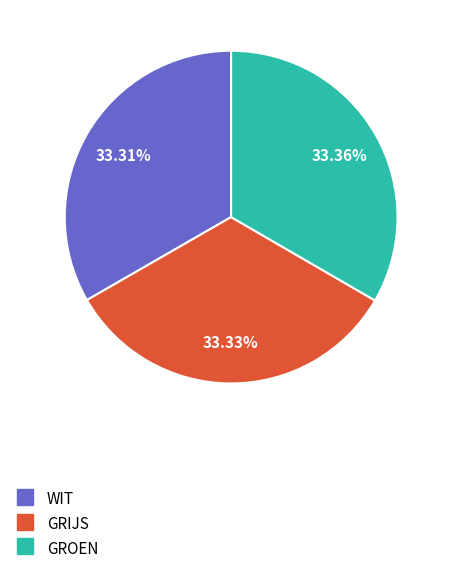

Approximately how many times larger is the value at GRIJS compared to WIT?

1.0